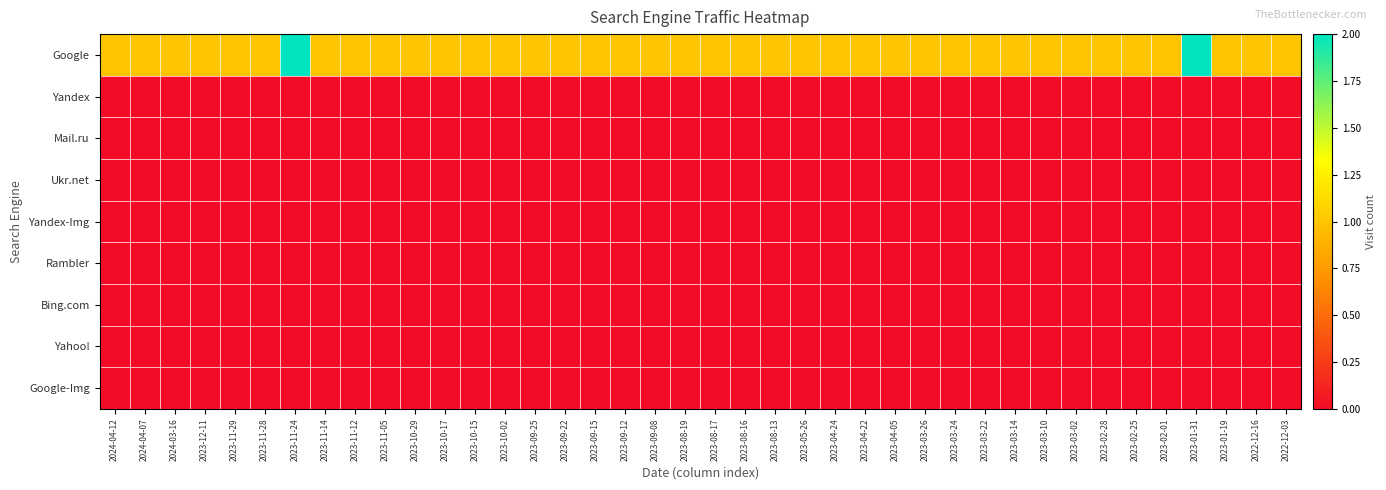

Reading right to left, what are all the values shown in this chart?

Google: 2022-12-03=1	2022-12-16=1	2023-01-19=1	2023-01-31=2	2023-02-01=1	2023-02-25=1	2023-02-28=1	2023-03-02=1	2023-03-10=1	2023-03-14=1	2023-03-22=1	2023-03-24=1	2023-03-26=1	2023-04-05=1	2023-04-22=1	2023-04-24=1	2023-05-26=1	2023-08-13=1	2023-08-16=1	2023-08-17=1	2023-08-19=1	2023-09-08=1	2023-09-12=1	2023-09-15=1	2023-09-22=1	2023-09-25=1	2023-10-02=1	2023-10-15=1	2023-10-17=1	2023-10-29=1	2023-11-05=1	2023-11-12=1	2023-11-14=1	2023-11-24=2	2023-11-28=1	2023-11-29=1	2023-12-11=1	2024-03-16=1	2024-04-07=1	2024-04-12=1
Yandex: 2022-12-03=0	2022-12-16=0	2023-01-19=0	2023-01-31=0	2023-02-01=0	2023-02-25=0	2023-02-28=0	2023-03-02=0	2023-03-10=0	2023-03-14=0	2023-03-22=0	2023-03-24=0	2023-03-26=0	2023-04-05=0	2023-04-22=0	2023-04-24=0	2023-05-26=0	2023-08-13=0	2023-08-16=0	2023-08-17=0	2023-08-19=0	2023-09-08=0	2023-09-12=0	2023-09-15=0	2023-09-22=0	2023-09-25=0	2023-10-02=0	2023-10-15=0	2023-10-17=0	2023-10-29=0	2023-11-05=0	2023-11-12=0	2023-11-14=0	2023-11-24=0	2023-11-28=0	2023-11-29=0	2023-12-11=0	2024-03-16=0	2024-04-07=0	2024-04-12=0
Mail.ru: 2022-12-03=0	2022-12-16=0	2023-01-19=0	2023-01-31=0	2023-02-01=0	2023-02-25=0	2023-02-28=0	2023-03-02=0	2023-03-10=0	2023-03-14=0	2023-03-22=0	2023-03-24=0	2023-03-26=0	2023-04-05=0	2023-04-22=0	2023-04-24=0	2023-05-26=0	2023-08-13=0	2023-08-16=0	2023-08-17=0	2023-08-19=0	2023-09-08=0	2023-09-12=0	2023-09-15=0	2023-09-22=0	2023-09-25=0	2023-10-02=0	2023-10-15=0	2023-10-17=0	2023-10-29=0	2023-11-05=0	2023-11-12=0	2023-11-14=0	2023-11-24=0	2023-11-28=0	2023-11-29=0	2023-12-11=0	2024-03-16=0	2024-04-07=0	2024-04-12=0
Ukr.net: 2022-12-03=0	2022-12-16=0	2023-01-19=0	2023-01-31=0	2023-02-01=0	2023-02-25=0	2023-02-28=0	2023-03-02=0	2023-03-10=0	2023-03-14=0	2023-03-22=0	2023-03-24=0	2023-03-26=0	2023-04-05=0	2023-04-22=0	2023-04-24=0	2023-05-26=0	2023-08-13=0	2023-08-16=0	2023-08-17=0	2023-08-19=0	2023-09-08=0	2023-09-12=0	2023-09-15=0	2023-09-22=0	2023-09-25=0	2023-10-02=0	2023-10-15=0	2023-10-17=0	2023-10-29=0	2023-11-05=0	2023-11-12=0	2023-11-14=0	2023-11-24=0	2023-11-28=0	2023-11-29=0	2023-12-11=0	2024-03-16=0	2024-04-07=0	2024-04-12=0
Yandex-Img: 2022-12-03=0	2022-12-16=0	2023-01-19=0	2023-01-31=0	2023-02-01=0	2023-02-25=0	2023-02-28=0	2023-03-02=0	2023-03-10=0	2023-03-14=0	2023-03-22=0	2023-03-24=0	2023-03-26=0	2023-04-05=0	2023-04-22=0	2023-04-24=0	2023-05-26=0	2023-08-13=0	2023-08-16=0	2023-08-17=0	2023-08-19=0	2023-09-08=0	2023-09-12=0	2023-09-15=0	2023-09-22=0	2023-09-25=0	2023-10-02=0	2023-10-15=0	2023-10-17=0	2023-10-29=0	2023-11-05=0	2023-11-12=0	2023-11-14=0	2023-11-24=0	2023-11-28=0	2023-11-29=0	2023-12-11=0	2024-03-16=0	2024-04-07=0	2024-04-12=0
Rambler: 2022-12-03=0	2022-12-16=0	2023-01-19=0	2023-01-31=0	2023-02-01=0	2023-02-25=0	2023-02-28=0	2023-03-02=0	2023-03-10=0	2023-03-14=0	2023-03-22=0	2023-03-24=0	2023-03-26=0	2023-04-05=0	2023-04-22=0	2023-04-24=0	2023-05-26=0	2023-08-13=0	2023-08-16=0	2023-08-17=0	2023-08-19=0	2023-09-08=0	2023-09-12=0	2023-09-15=0	2023-09-22=0	2023-09-25=0	2023-10-02=0	2023-10-15=0	2023-10-17=0	2023-10-29=0	2023-11-05=0	2023-11-12=0	2023-11-14=0	2023-11-24=0	2023-11-28=0	2023-11-29=0	2023-12-11=0	2024-03-16=0	2024-04-07=0	2024-04-12=0
Bing.com: 2022-12-03=0	2022-12-16=0	2023-01-19=0	2023-01-31=0	2023-02-01=0	2023-02-25=0	2023-02-28=0	2023-03-02=0	2023-03-10=0	2023-03-14=0	2023-03-22=0	2023-03-24=0	2023-03-26=0	2023-04-05=0	2023-04-22=0	2023-04-24=0	2023-05-26=0	2023-08-13=0	2023-08-16=0	2023-08-17=0	2023-08-19=0	2023-09-08=0	2023-09-12=0	2023-09-15=0	2023-09-22=0	2023-09-25=0	2023-10-02=0	2023-10-15=0	2023-10-17=0	2023-10-29=0	2023-11-05=0	2023-11-12=0	2023-11-14=0	2023-11-24=0	2023-11-28=0	2023-11-29=0	2023-12-11=0	2024-03-16=0	2024-04-07=0	2024-04-12=0
Yahoo!: 2022-12-03=0	2022-12-16=0	2023-01-19=0	2023-01-31=0	2023-02-01=0	2023-02-25=0	2023-02-28=0	2023-03-02=0	2023-03-10=0	2023-03-14=0	2023-03-22=0	2023-03-24=0	2023-03-26=0	2023-04-05=0	2023-04-22=0	2023-04-24=0	2023-05-26=0	2023-08-13=0	2023-08-16=0	2023-08-17=0	2023-08-19=0	2023-09-08=0	2023-09-12=0	2023-09-15=0	2023-09-22=0	2023-09-25=0	2023-10-02=0	2023-10-15=0	2023-10-17=0	2023-10-29=0	2023-11-05=0	2023-11-12=0	2023-11-14=0	2023-11-24=0	2023-11-28=0	2023-11-29=0	2023-12-11=0	2024-03-16=0	2024-04-07=0	2024-04-12=0
Google-Img: 2022-12-03=0	2022-12-16=0	2023-01-19=0	2023-01-31=0	2023-02-01=0	2023-02-25=0	2023-02-28=0	2023-03-02=0	2023-03-10=0	2023-03-14=0	2023-03-22=0	2023-03-24=0	2023-03-26=0	2023-04-05=0	2023-04-22=0	2023-04-24=0	2023-05-26=0	2023-08-13=0	2023-08-16=0	2023-08-17=0	2023-08-19=0	2023-09-08=0	2023-09-12=0	2023-09-15=0	2023-09-22=0	2023-09-25=0	2023-10-02=0	2023-10-15=0	2023-10-17=0	2023-10-29=0	2023-11-05=0	2023-11-12=0	2023-11-14=0	2023-11-24=0	2023-11-28=0	2023-11-29=0	2023-12-11=0	2024-03-16=0	2024-04-07=0	2024-04-12=0